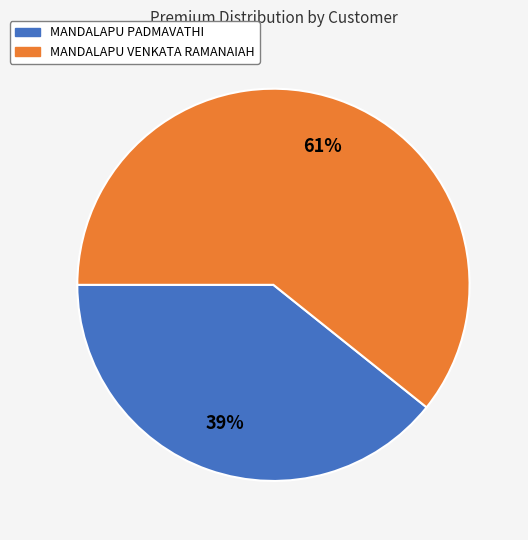

To the nearest percent, what is the combined percentage of MANDALAPU VENKATA RAMANAIAH and MANDALAPU PADMAVATHI?

100%